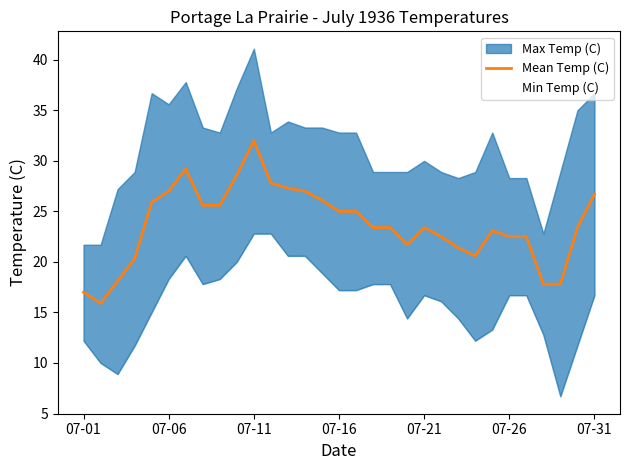

What is the ratio of the value at 9 to the value at 17?

1.2